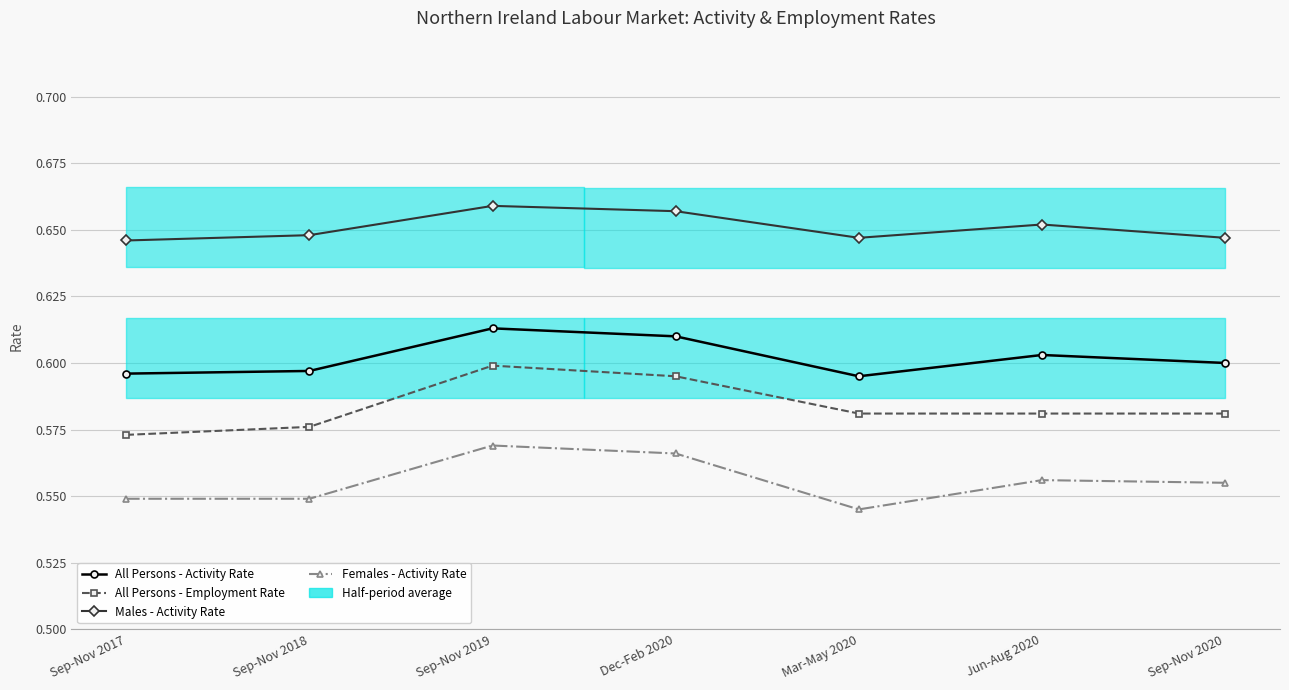

How many interior local valleys does the Males - Activity Rate series have?

1